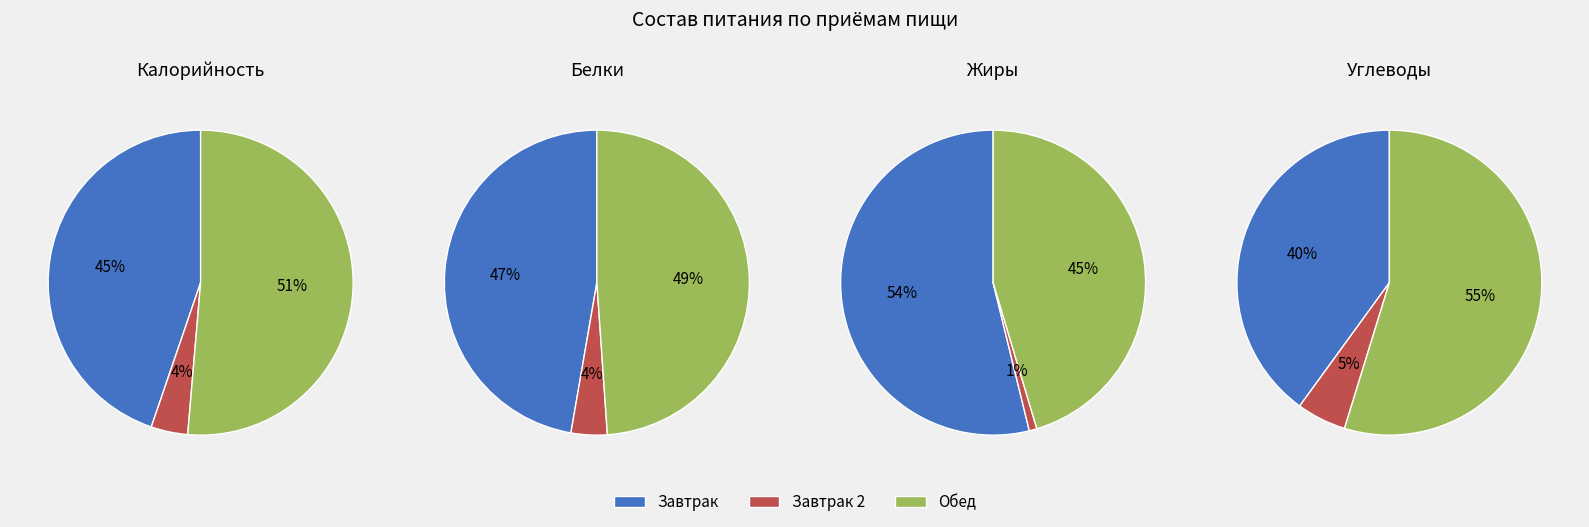

Does 5 represent more than half of the total?

No